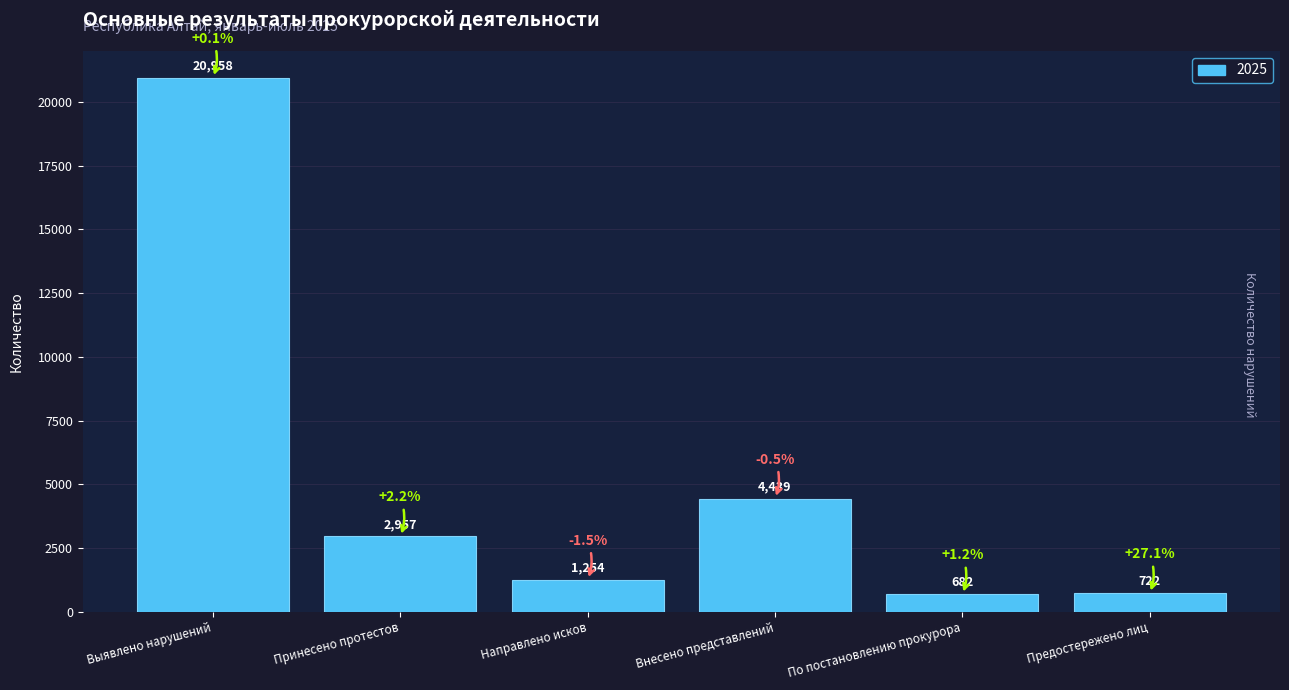

How many bars are there in total?

6